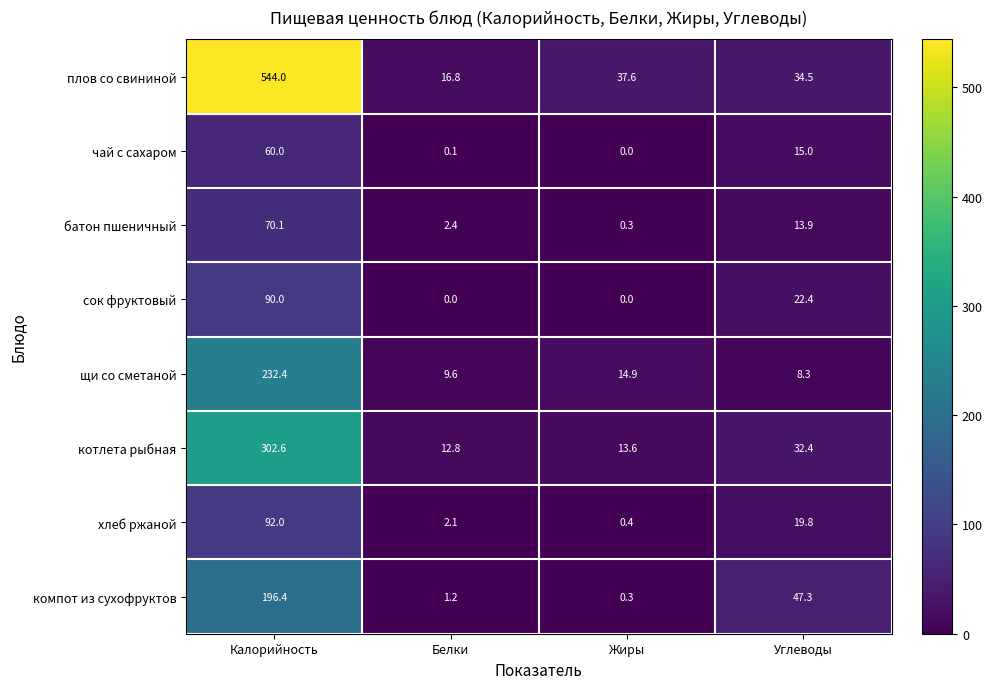

Rank the series by their maximum value, from highest to lowest.

плов со свининой, котлета рыбная, щи со сметаной, компот из сухофруктов, хлеб ржаной, сок фруктовый, батон пшеничный, чай с сахаром